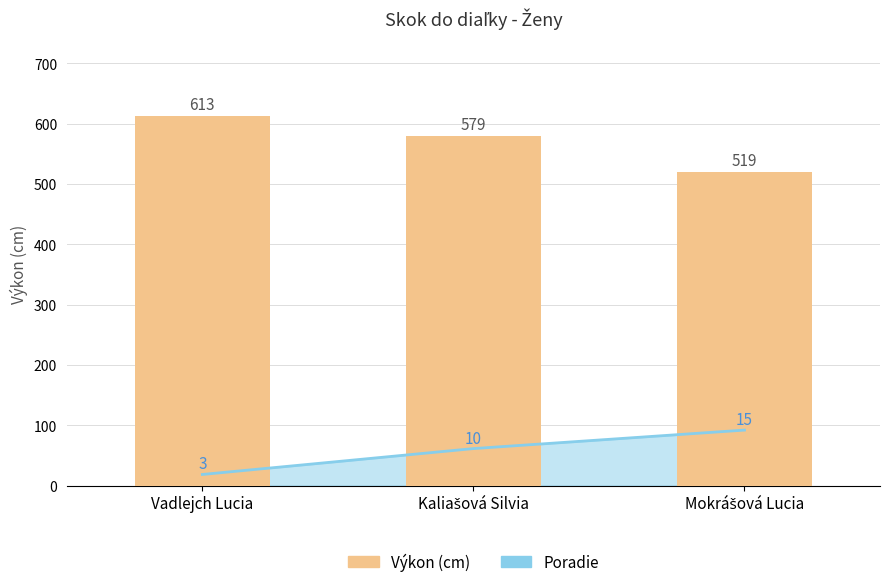

What is the approximate value at Kaliašová Silvia, to the nearest 10?

580